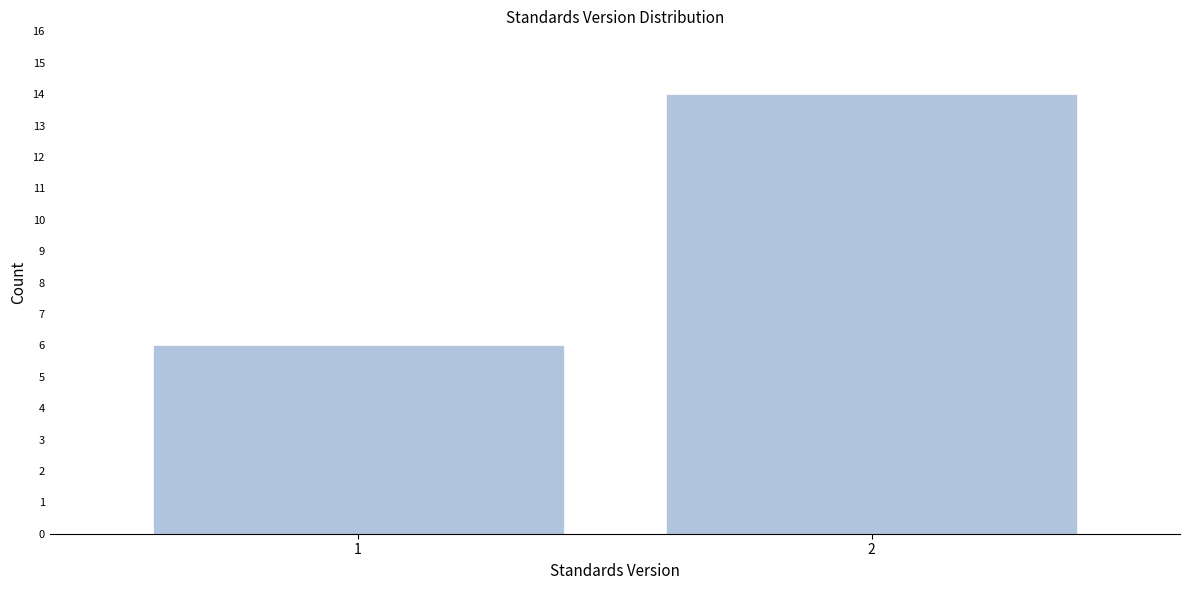

Reading right to left, what are all the values shown in this chart?

2=14	1=6